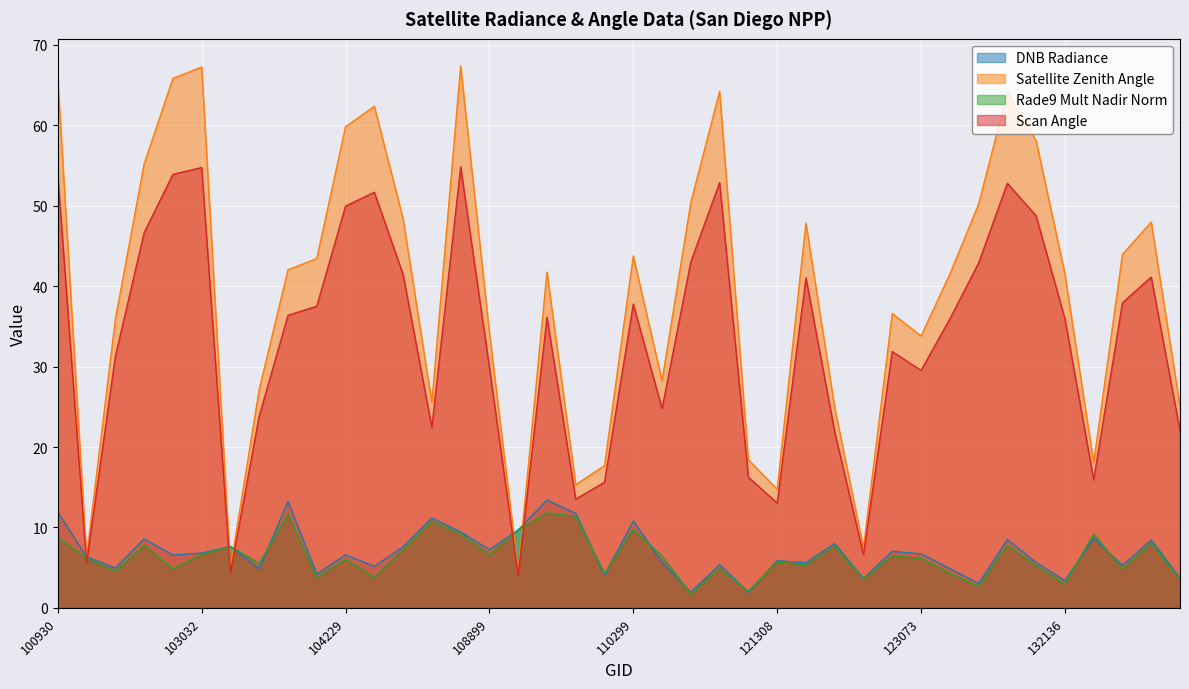

Rank the series by their maximum value, from lowest to highest.

Rade9 Mult Nadir Norm, DNB Radiance, Scan Angle, Satellite Zenith Angle